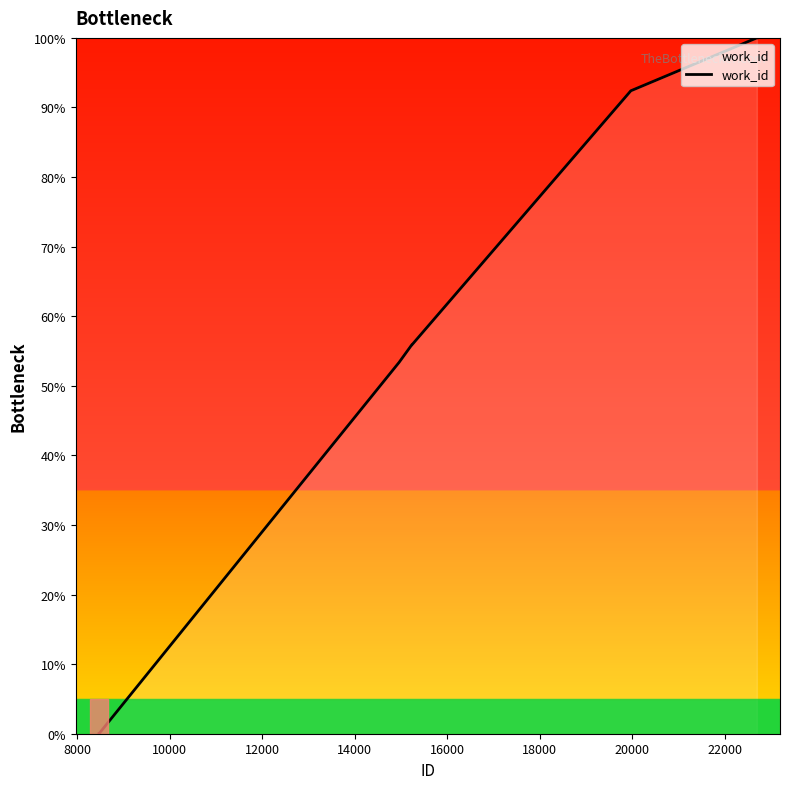

What is the maximum value shown in the chart?

100.0